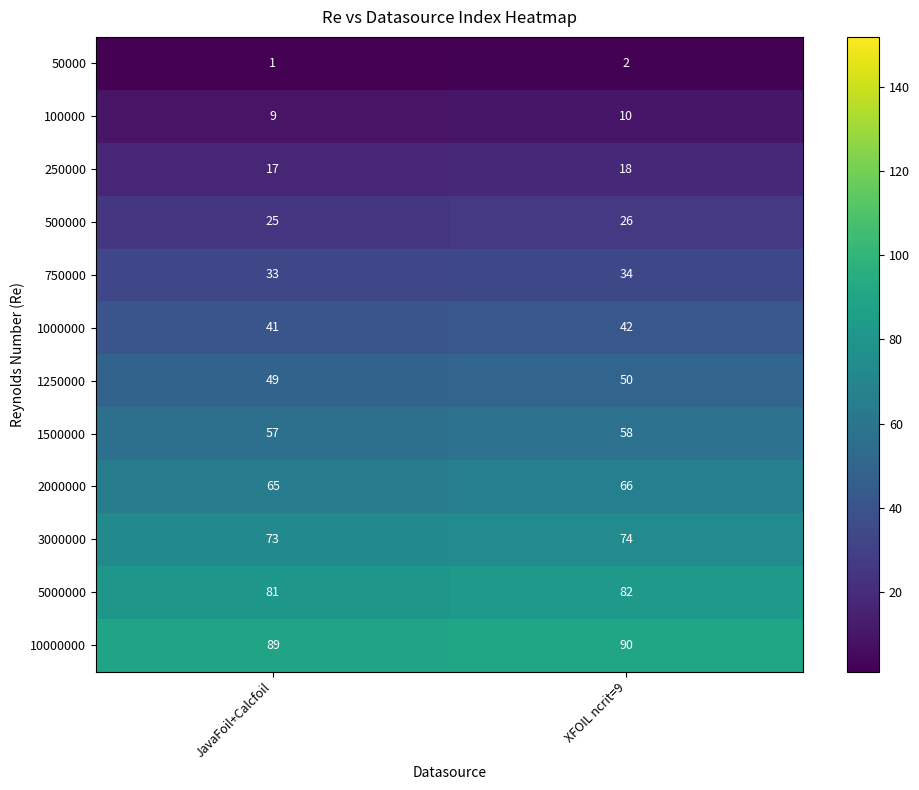

Reading left to right, what are all the values shown in this chart?

50000: JavaFoil+Calcfoil=1	XFOIL ncrit=9=2
100000: JavaFoil+Calcfoil=9	XFOIL ncrit=9=10
250000: JavaFoil+Calcfoil=17	XFOIL ncrit=9=18
500000: JavaFoil+Calcfoil=25	XFOIL ncrit=9=26
750000: JavaFoil+Calcfoil=33	XFOIL ncrit=9=34
1000000: JavaFoil+Calcfoil=41	XFOIL ncrit=9=42
1250000: JavaFoil+Calcfoil=49	XFOIL ncrit=9=50
1500000: JavaFoil+Calcfoil=57	XFOIL ncrit=9=58
2000000: JavaFoil+Calcfoil=65	XFOIL ncrit=9=66
3000000: JavaFoil+Calcfoil=73	XFOIL ncrit=9=74
5000000: JavaFoil+Calcfoil=81	XFOIL ncrit=9=82
10000000: JavaFoil+Calcfoil=89	XFOIL ncrit=9=90